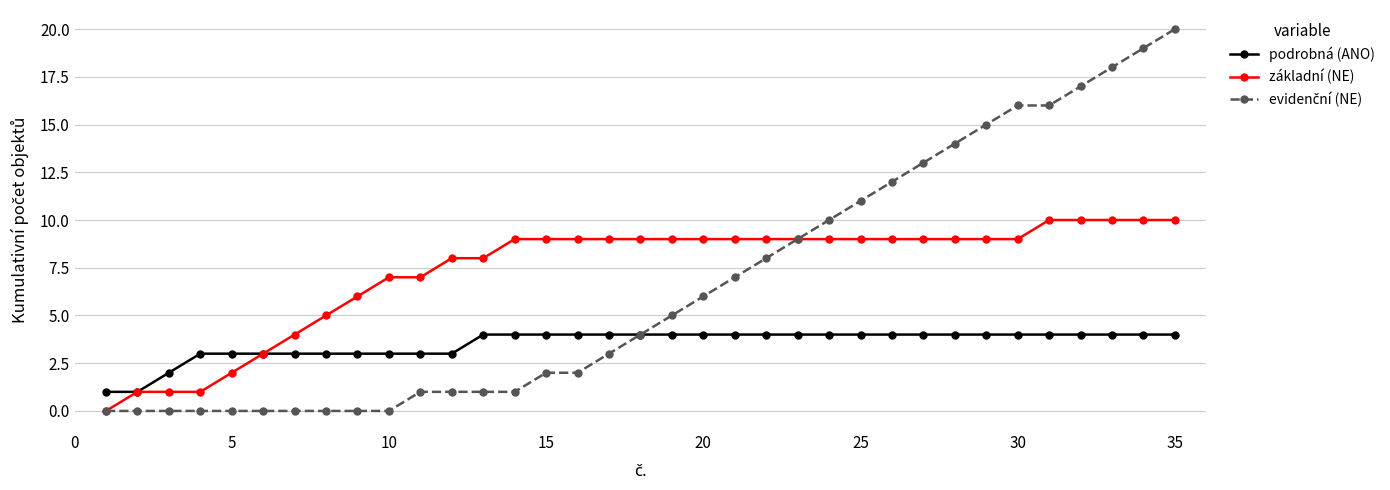

What is the highest value of the podrobná (ANO) series?

4